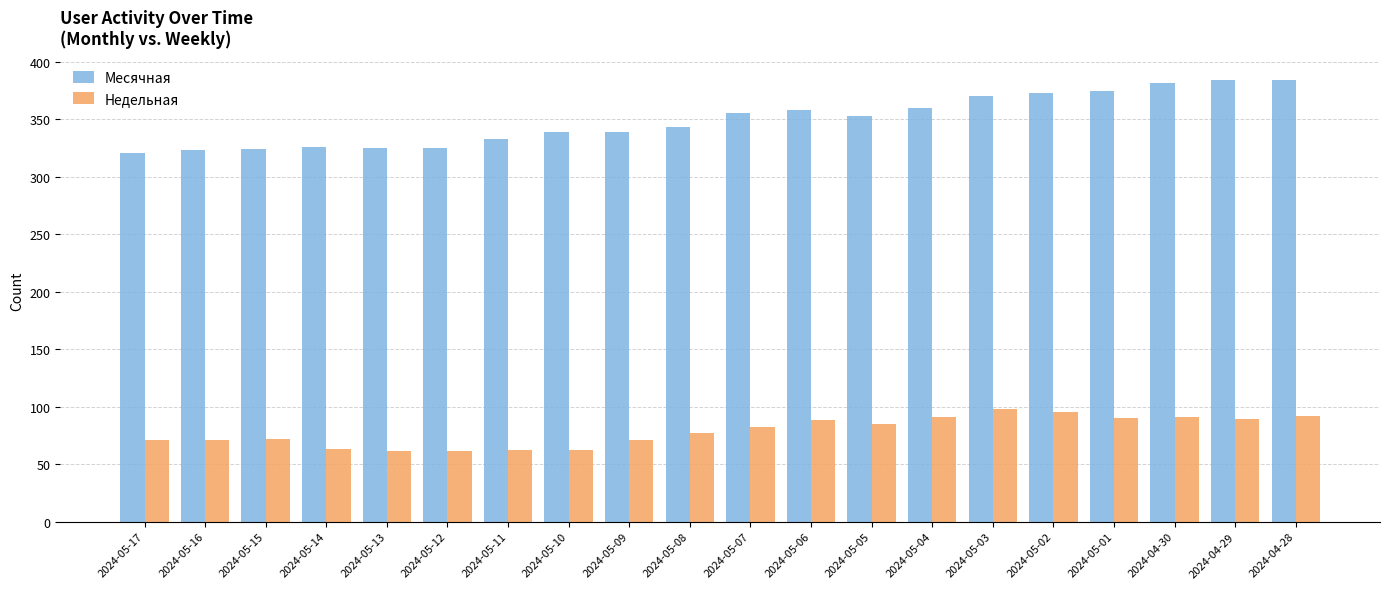

True or false: Месячная has a value of 190 at 2024-05-08.

False